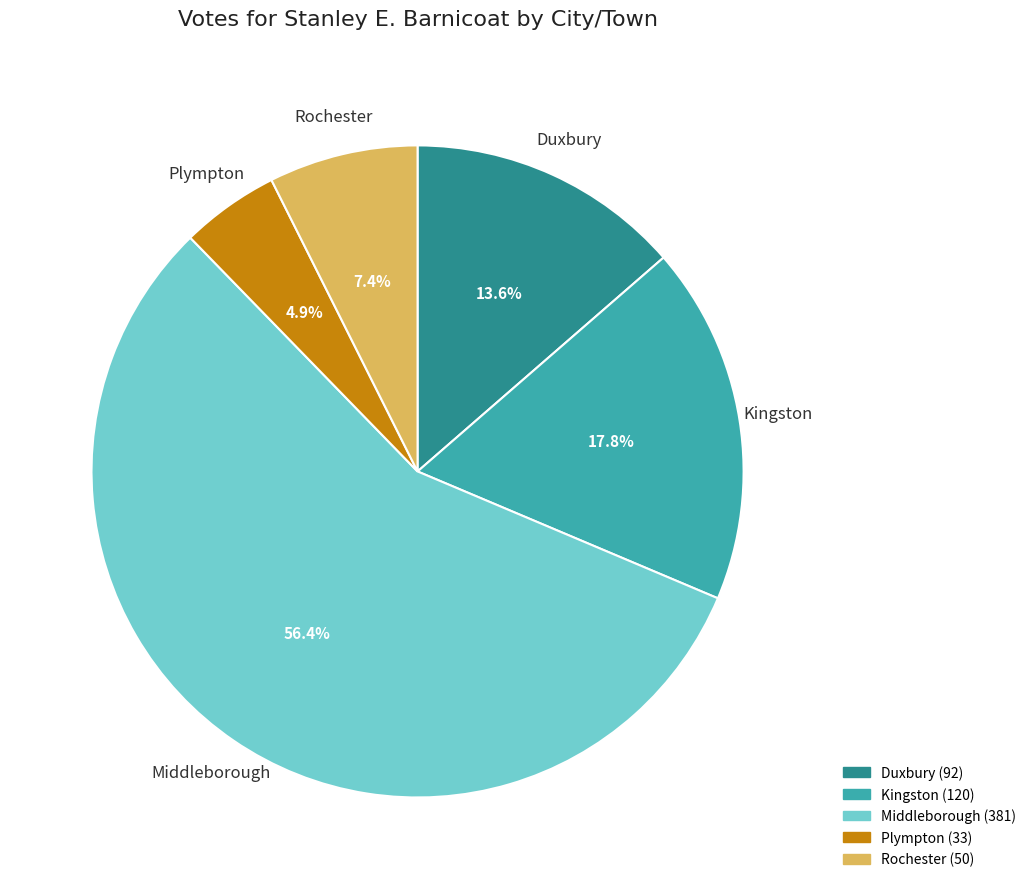

To the nearest percent, what percentage of the pie is Rochester?

7%